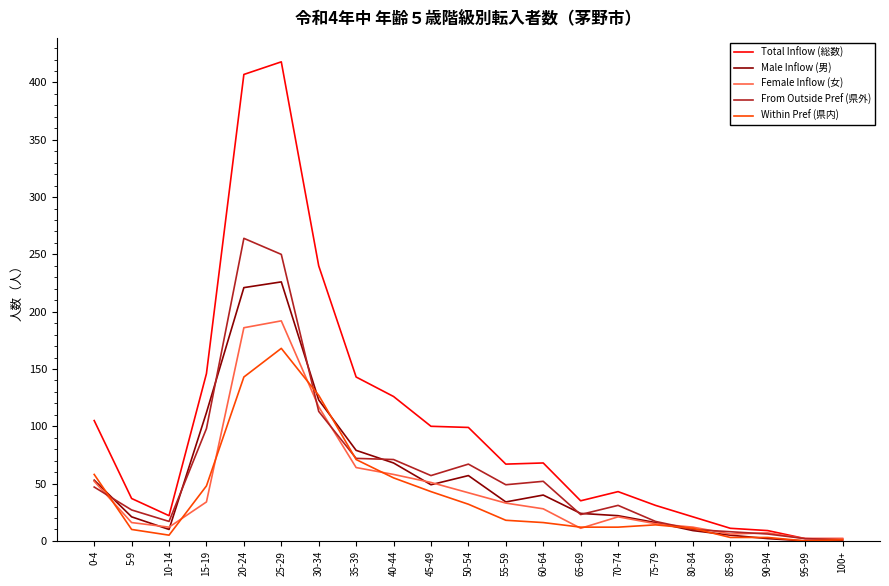

The value of Total Inflow (総数) at 5-9 is 54. True or false?

False